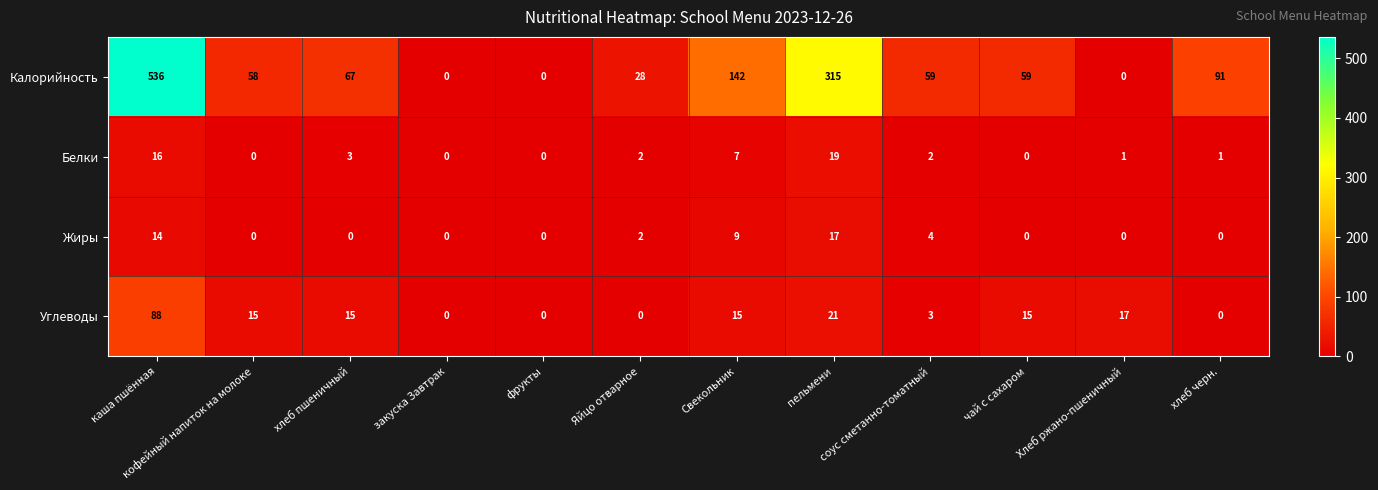

The value of Калорийность at кофейный напиток на молоке is 58. True or false?

True